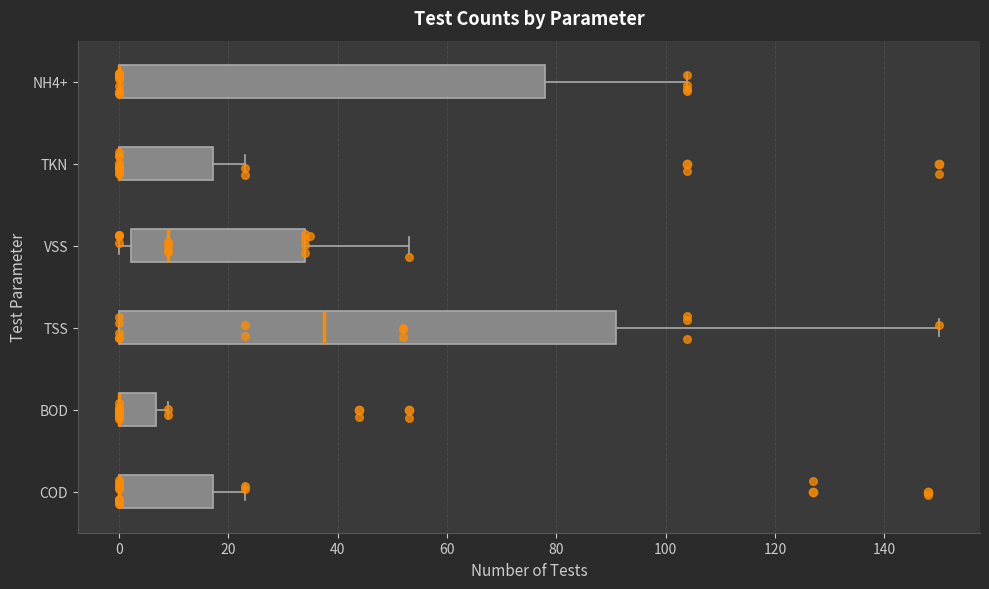

Reading bottom to top, read every box against the x-axis: the position of its median line, the range the box covers, and the ends of its whiskers. The values are not printed on the chart, so give them approximately, as read against the axis.

COD: median 0 (drawn on the box's left edge), box 0 to 18, whiskers 0 to 24
BOD: median 0 (drawn on the box's left edge), box 0 to 6, whiskers 0 to 10
TSS: median 38, box 0 to 92, whiskers 0 to 150
VSS: median 10, box 2 to 34, whiskers 0 to 54
TKN: median 0 (drawn on the box's left edge), box 0 to 18, whiskers 0 to 24
NH4+: median 0 (drawn on the box's left edge), box 0 to 78, whiskers 0 to 104